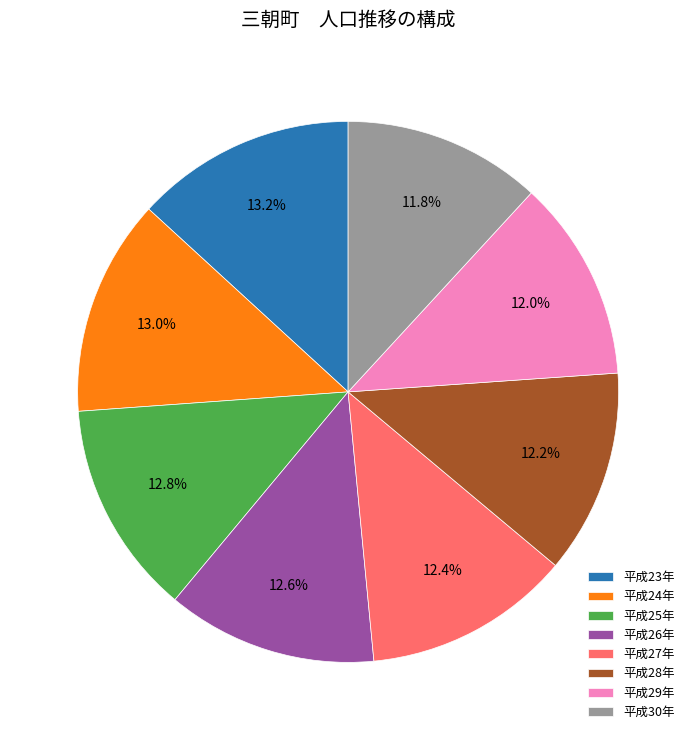

Between 平成24年 and 平成28年, which is larger?

平成24年